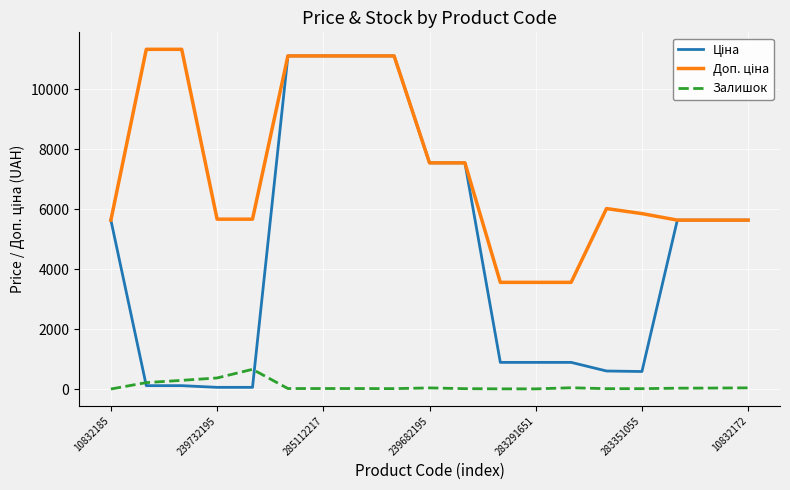

What is the maximum value shown in the chart?

11334.0